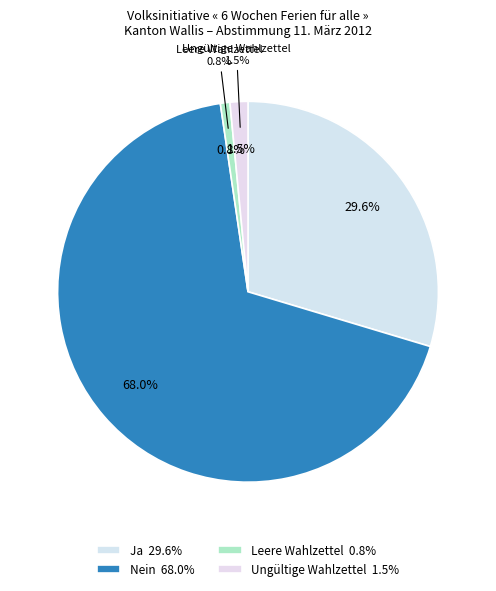

To the nearest percent, what portion does Leere Wahlzettel represent?

1%